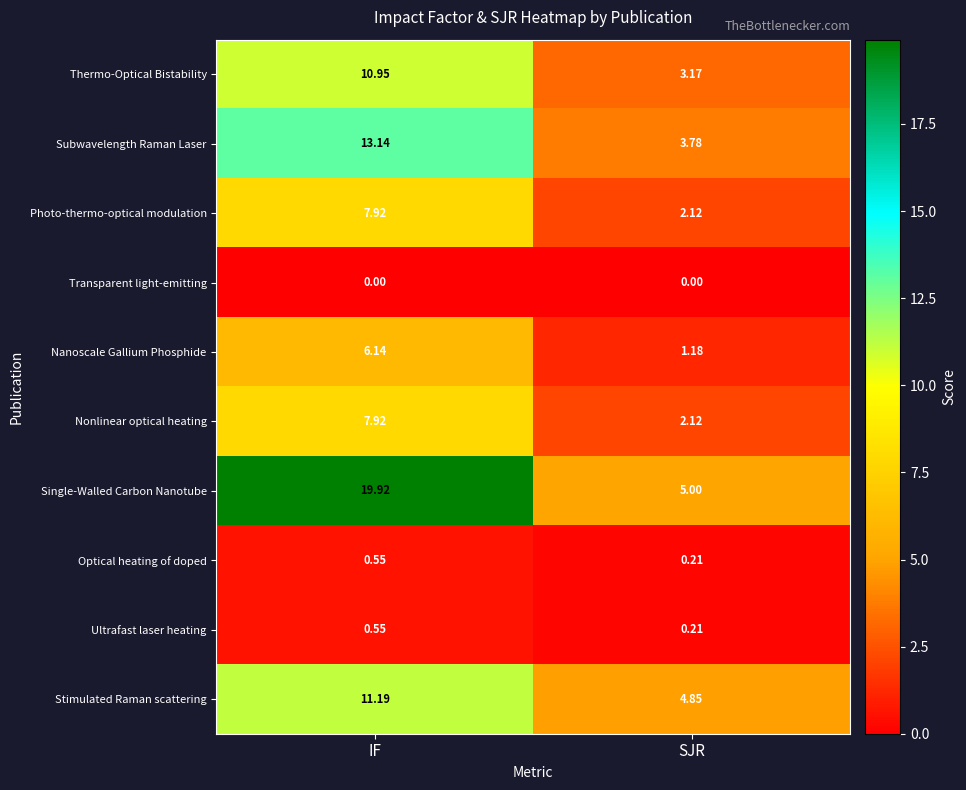

Which series changed the most between IF and SJR?

Single-Walled Carbon Nanotube